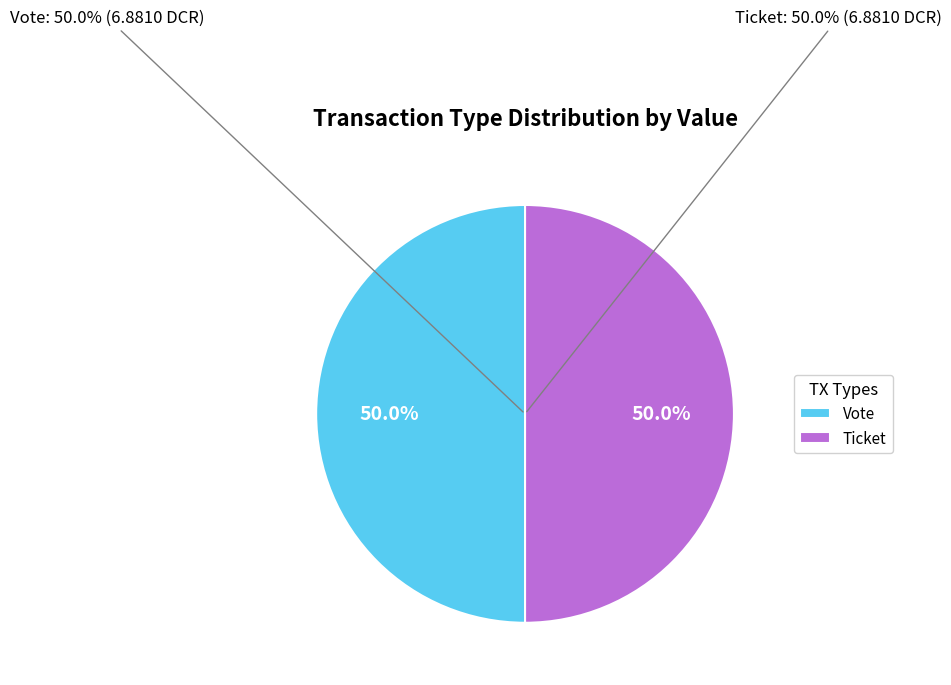

What is the smallest slice in the pie chart?

Ticket